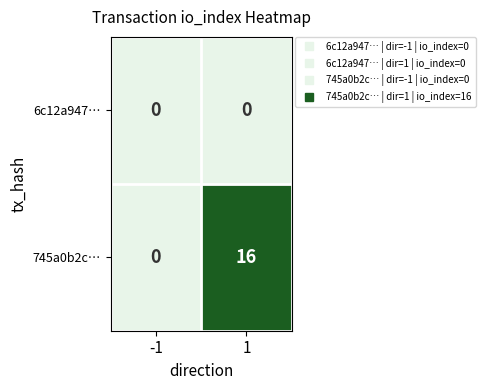

Count the number of categories in the chart.

2